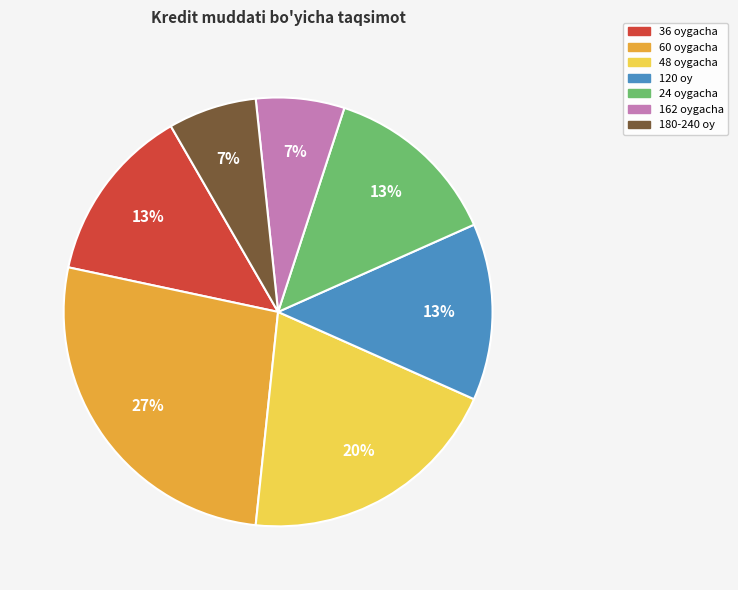

How many segments does this pie chart have?

7